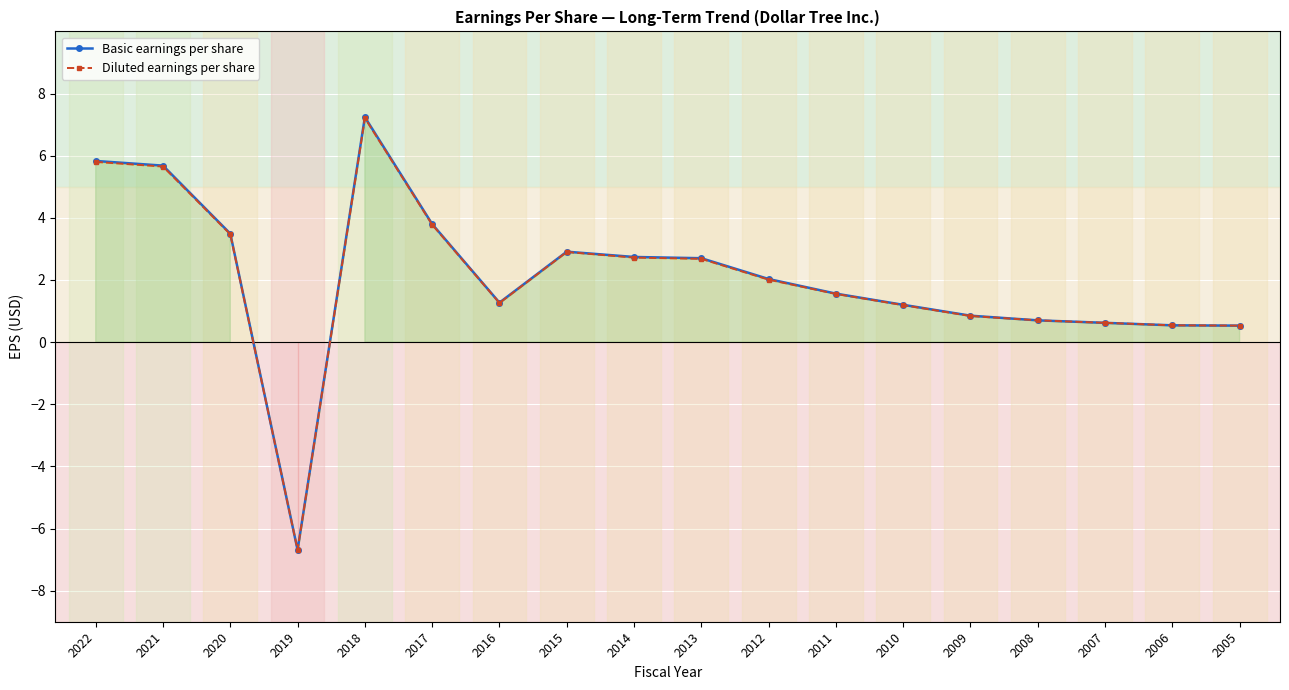

How many positive values does the Basic earnings per share series have?

17